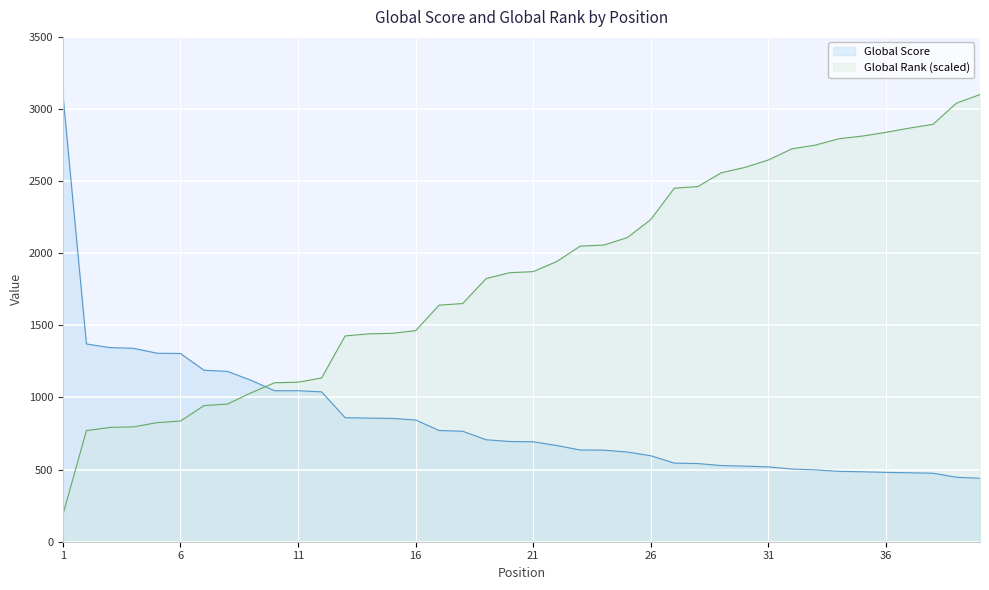

What is the lowest value of the Global Rank series?

188.0